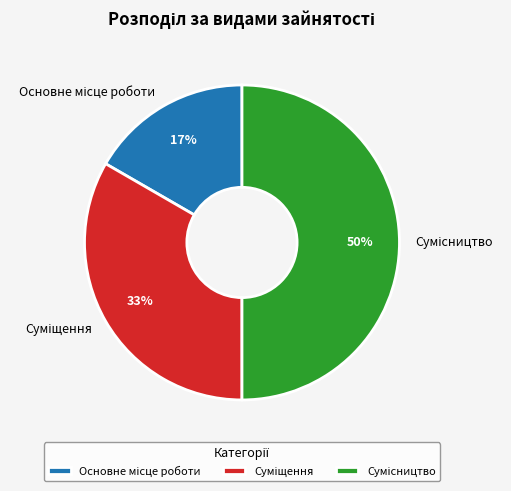

To the nearest percent, what is the difference between the largest and smallest slice percentages?

33%